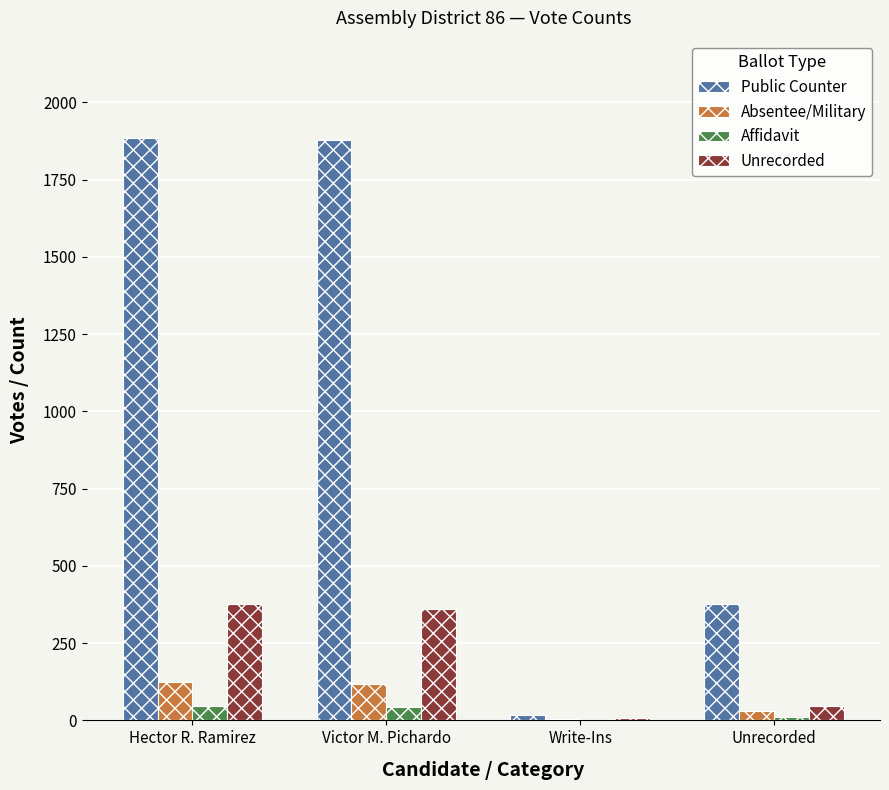

The Unrecorded series shows 46 at Unrecorded. True or false?

True